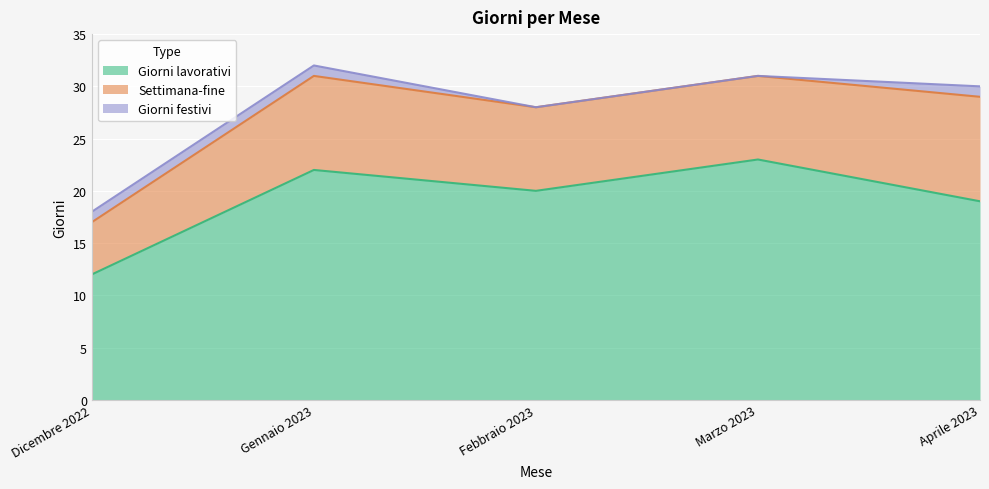

Rank the series by their maximum value, from lowest to highest.

Giorni festivi, Settimana-fine, Giorni lavorativi